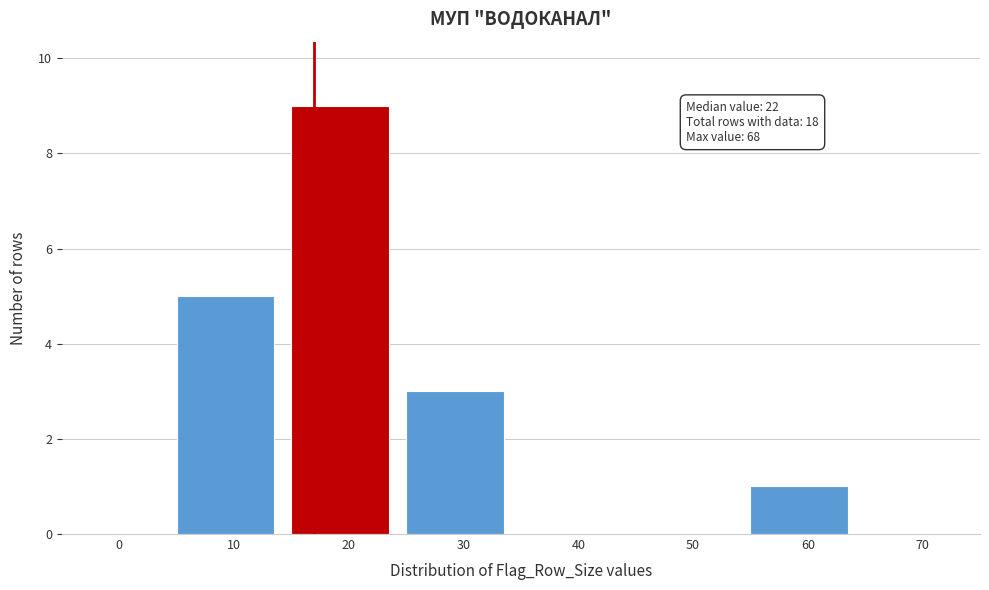

Reading right to left, list all the values displayed in this chart.

70=0	60=1	50=0	40=0	30=3	20=9	10=5	0=0